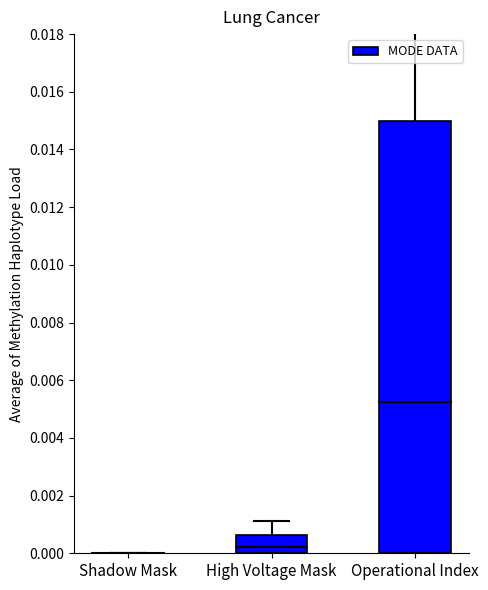

True or false: the data shows 0.0 at Shadow Mask.

True